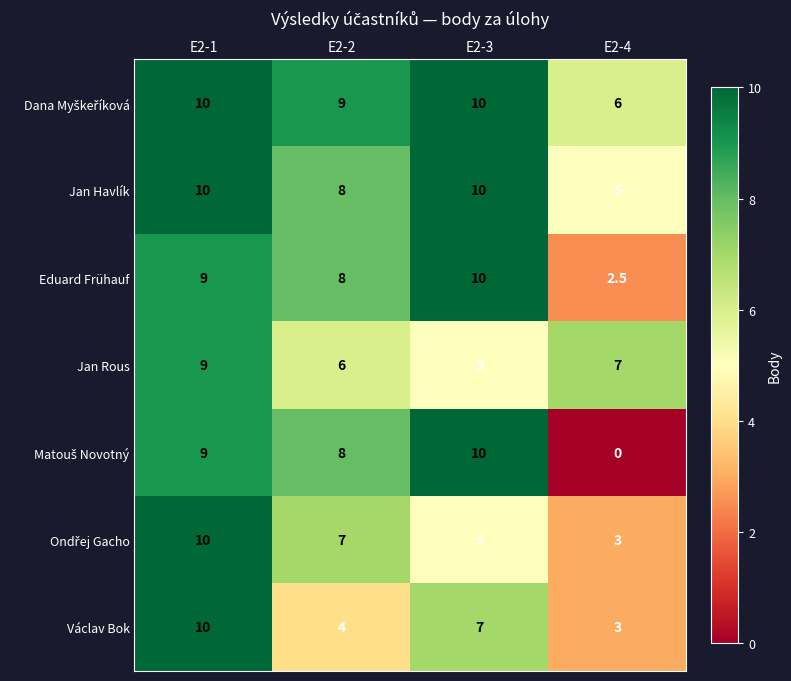

The Eduard Frühauf series shows 8.0 at E2-2. True or false?

True